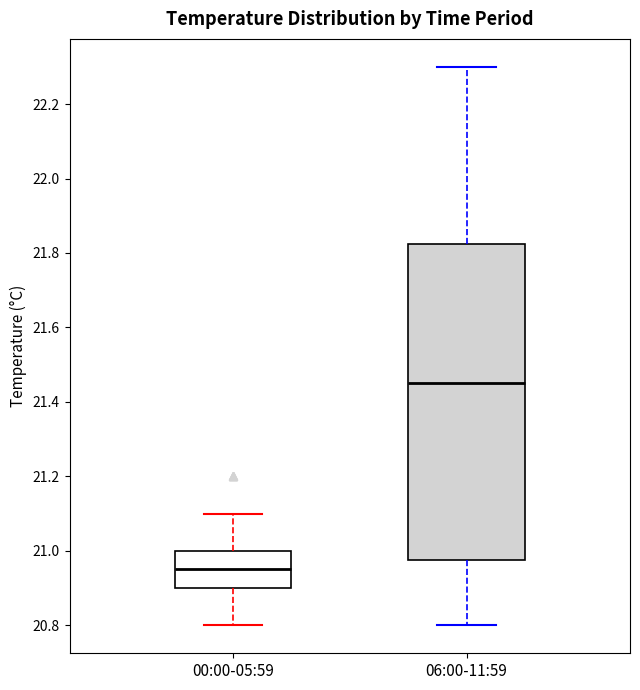

Comparing the boxes themselves (not the whiskers), which one is the tallest?

06:00-11:59